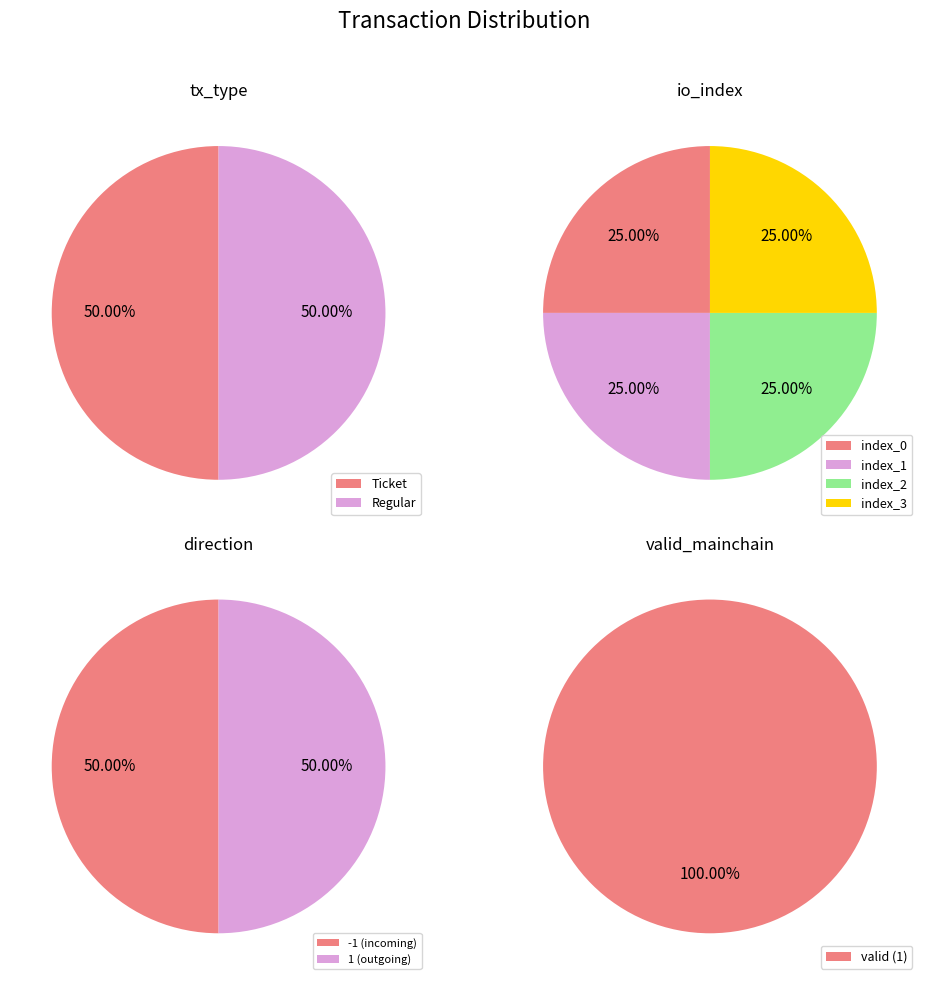

How many segments does this pie chart have?

4